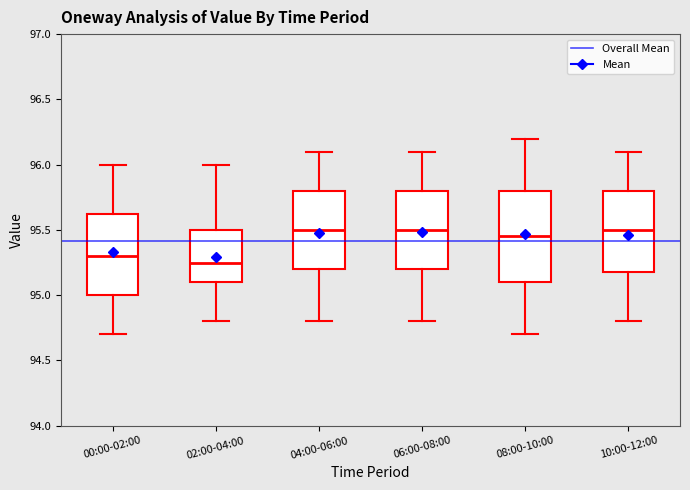

Reading left to right, transcribe this box plot: for each box, give where its median line is, the range the box spans, and where its two whiskers end, as read against the y-axis. The values are not printed on the chart, so give them approximately, as read against the axis.

00:00-02:00: median 95.30, box 95.00 to 95.65, whiskers 94.70 to 96.00
02:00-04:00: median 95.25, box 95.10 to 95.50, whiskers 94.80 to 96.00
04:00-06:00: median 95.50, box 95.20 to 95.80, whiskers 94.80 to 96.10
06:00-08:00: median 95.50, box 95.20 to 95.80, whiskers 94.80 to 96.10
08:00-10:00: median 95.45, box 95.10 to 95.80, whiskers 94.70 to 96.20
10:00-12:00: median 95.50, box 95.20 to 95.80, whiskers 94.80 to 96.10